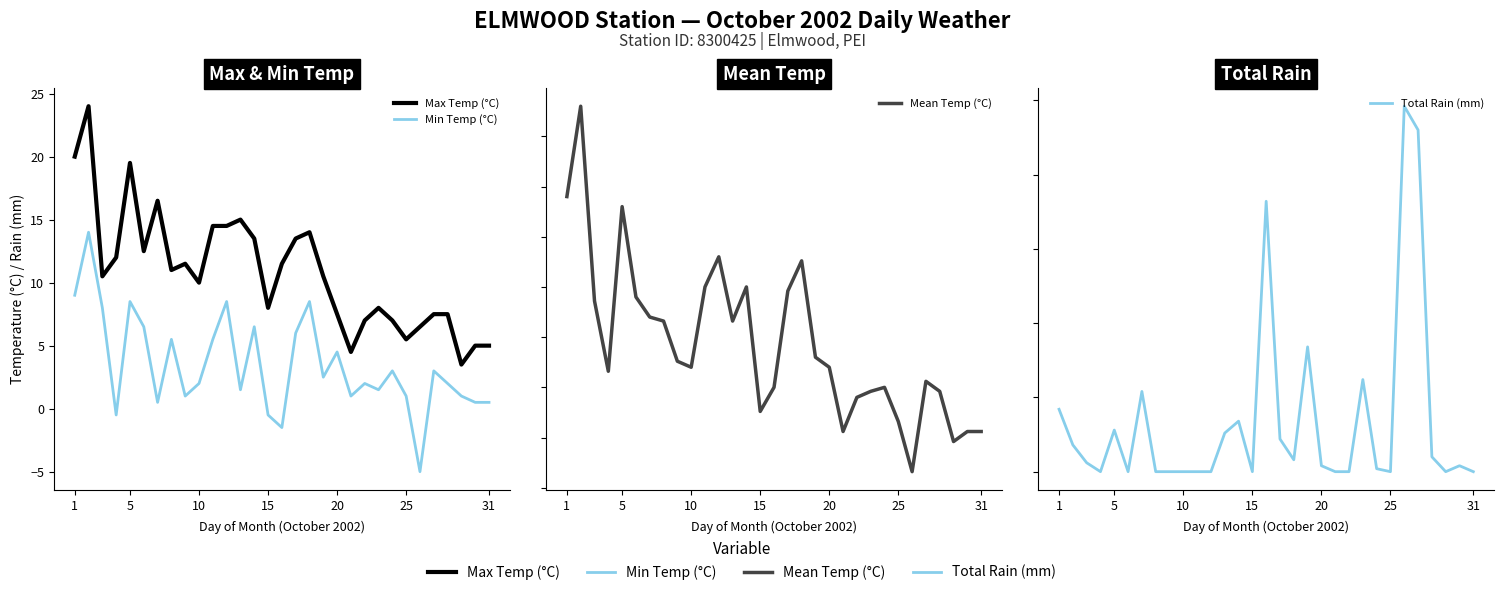

Is it true that Mean Temp (°C) equals 6.2 at 16?

False